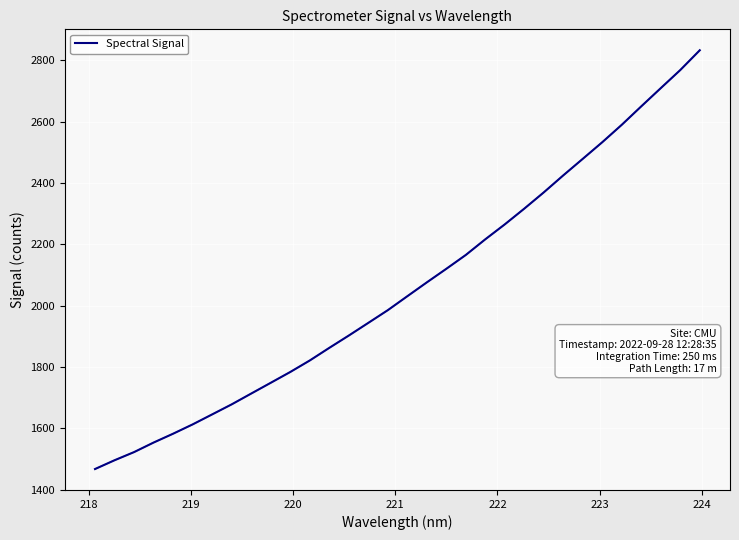

What is the smallest value displayed?

1467.1